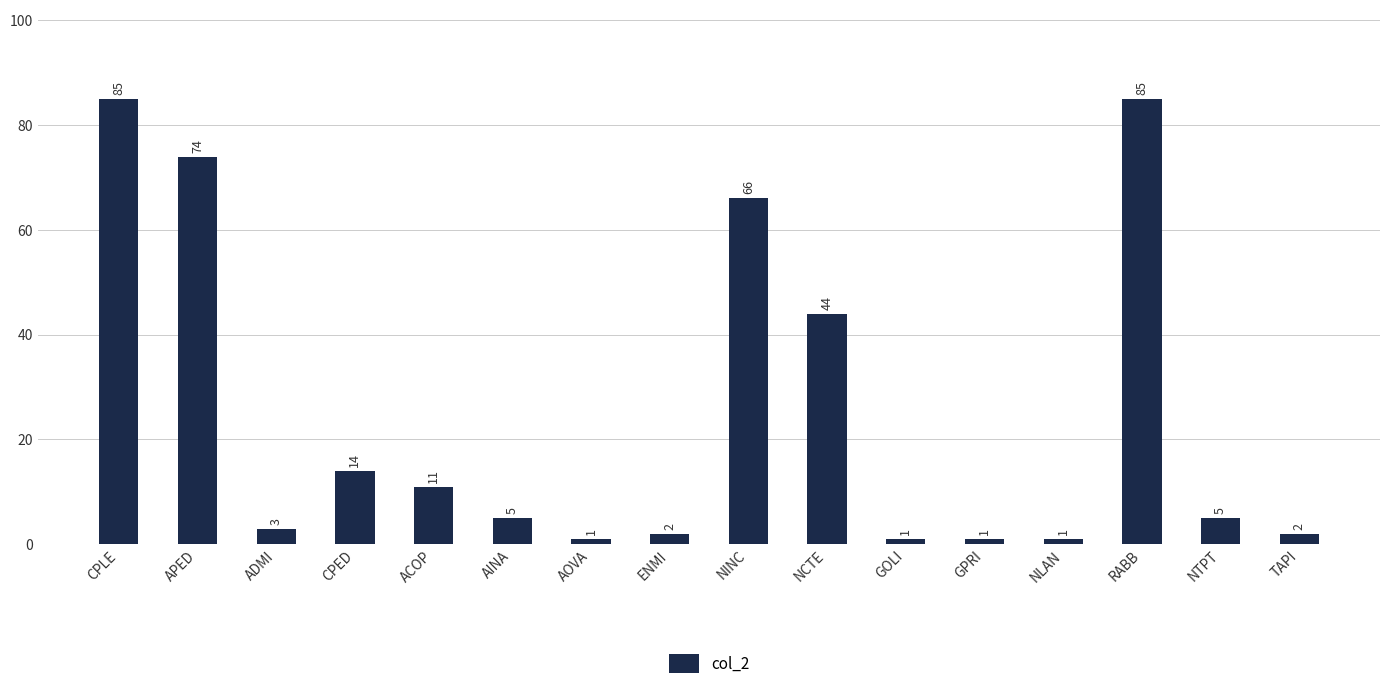

What is the maximum value shown in the chart?

85